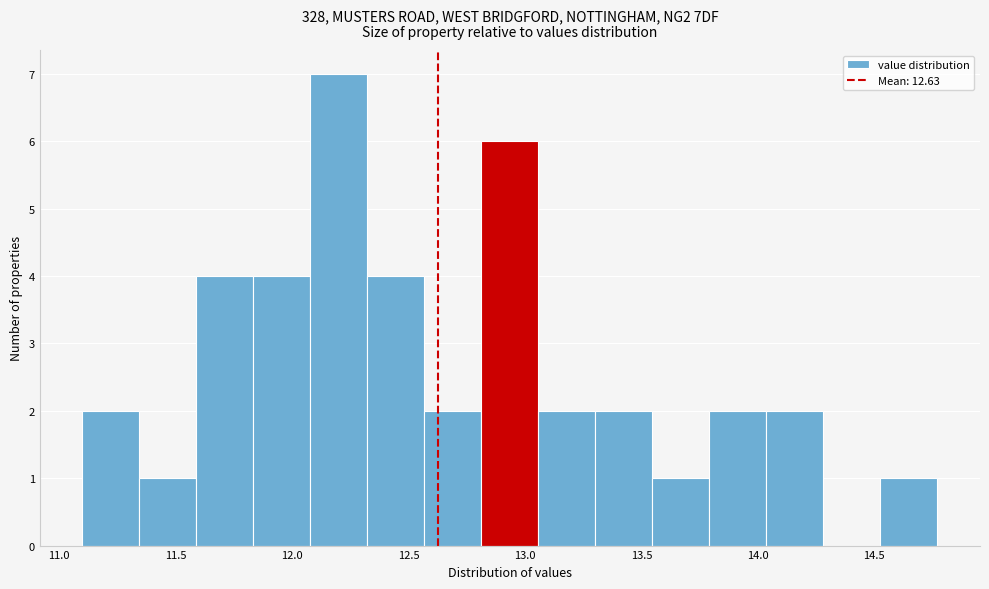

Reading left to right, list every bar in this chart as the range it spans on the x-axis followed by its height. Neither the bar edges nor the heights are printed on the chart, so give them approximately, as read against the axes.

11.10 to 11.35: 2
11.35 to 11.60: 1
11.60 to 11.85: 4
11.85 to 12.10: 4
12.10 to 12.30: 7
12.30 to 12.55: 4
12.55 to 12.80: 2
12.80 to 13.05: 6
13.05 to 13.30: 2
13.30 to 13.55: 2
13.55 to 13.80: 1
13.80 to 14.05: 2
14.05 to 14.30: 2
14.30 to 14.55: 0
14.55 to 14.75: 1